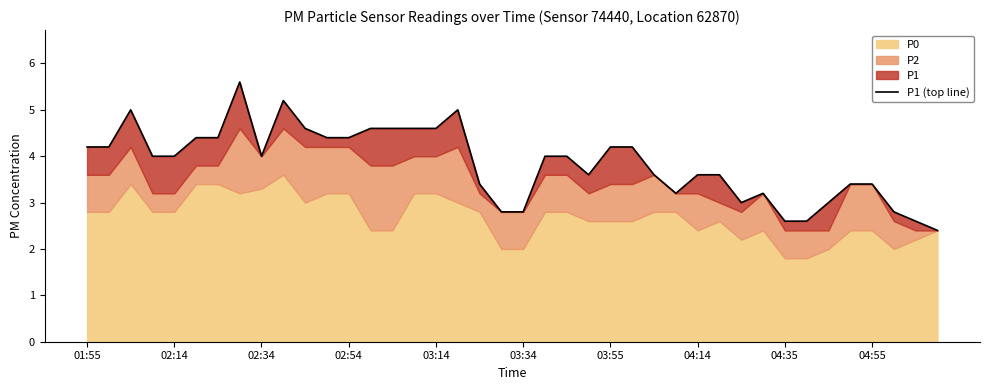

True or false: the data shows 1.3 at 14.

False